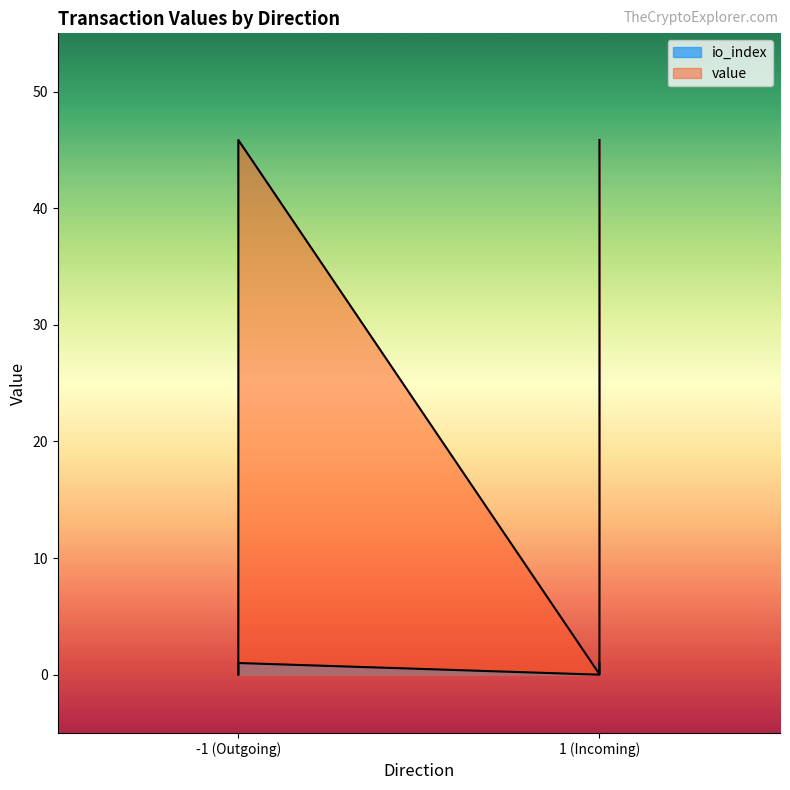

What is the average value of the io_index series?

0.5